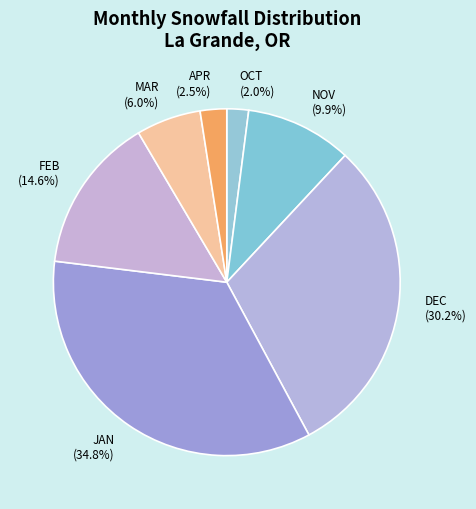

How many segments does this pie chart have?

7